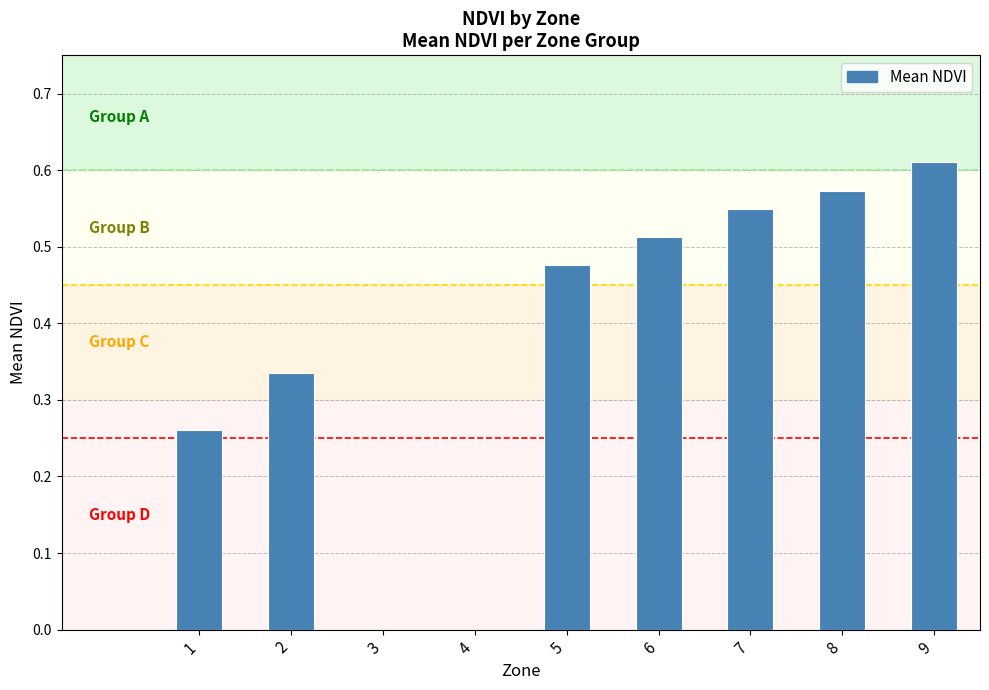

Are the bars horizontal?

No